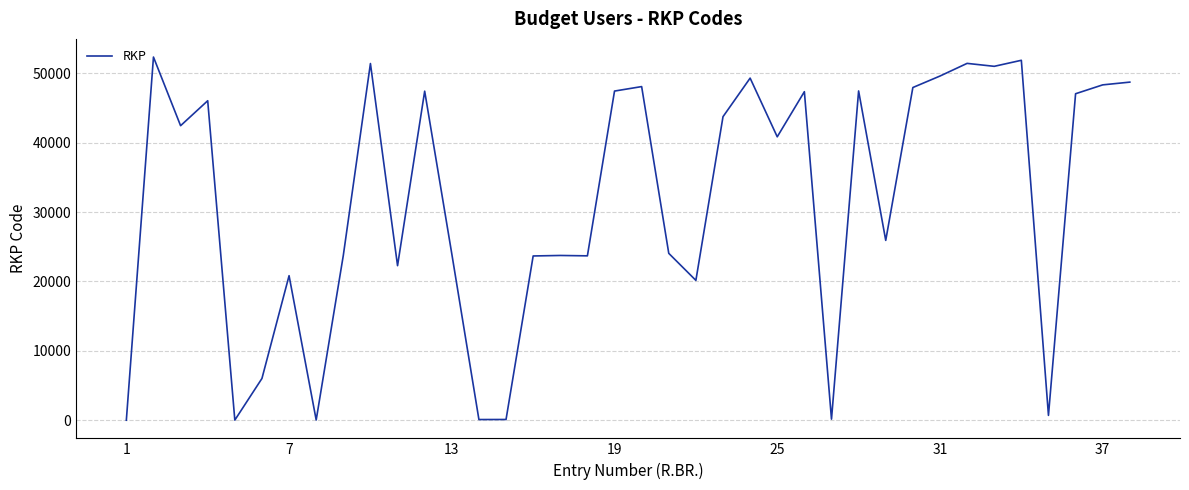

Does the chart have visible grid lines?

Yes